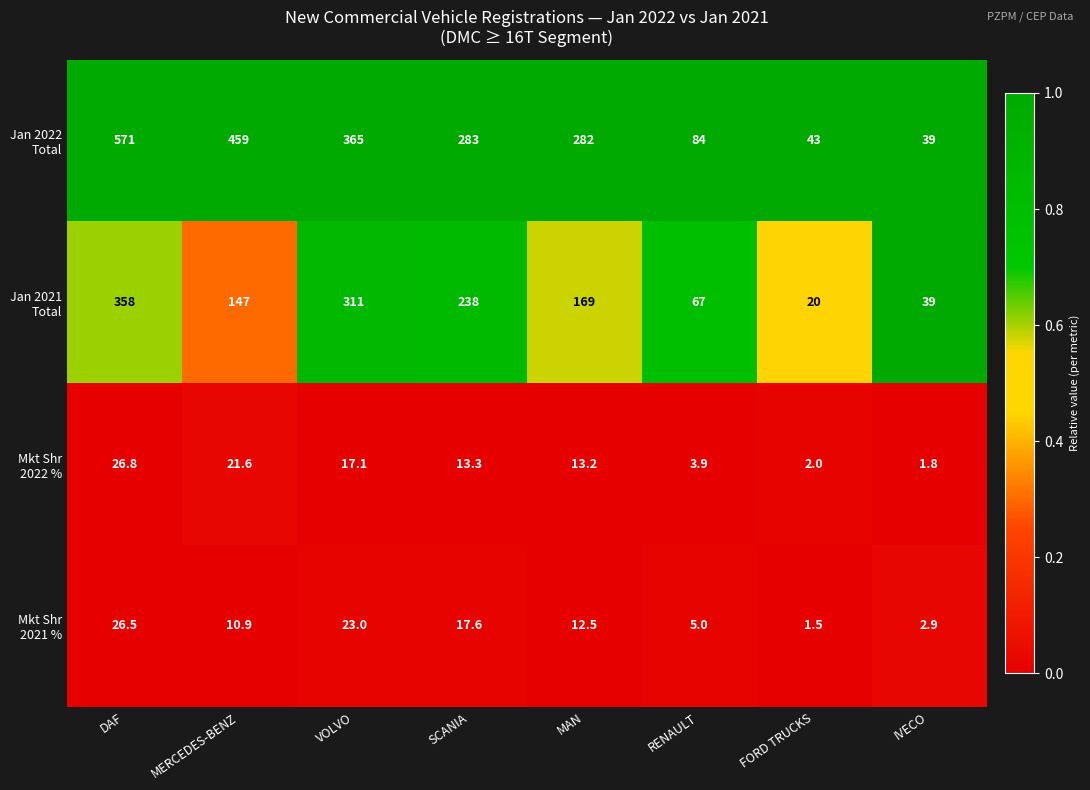

At which category does the chart reach its peak across all series?

DAF